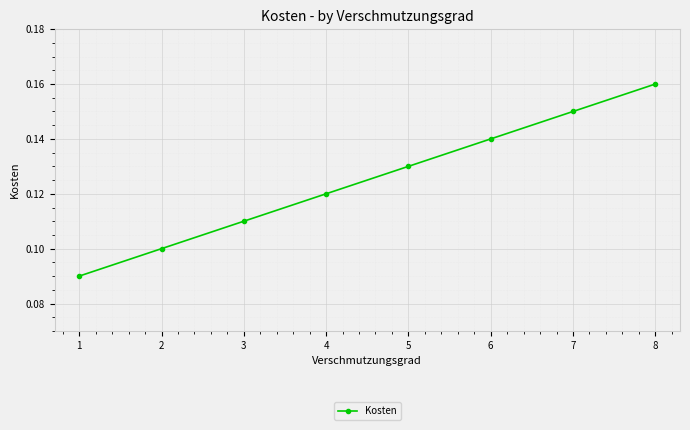

How many values are between 0 and 1?

8